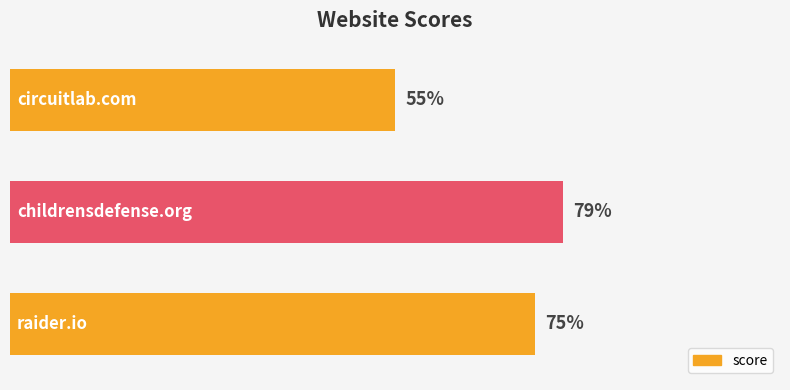

Between circuitlab.com and childrensdefense.org, which is larger?

childrensdefense.org